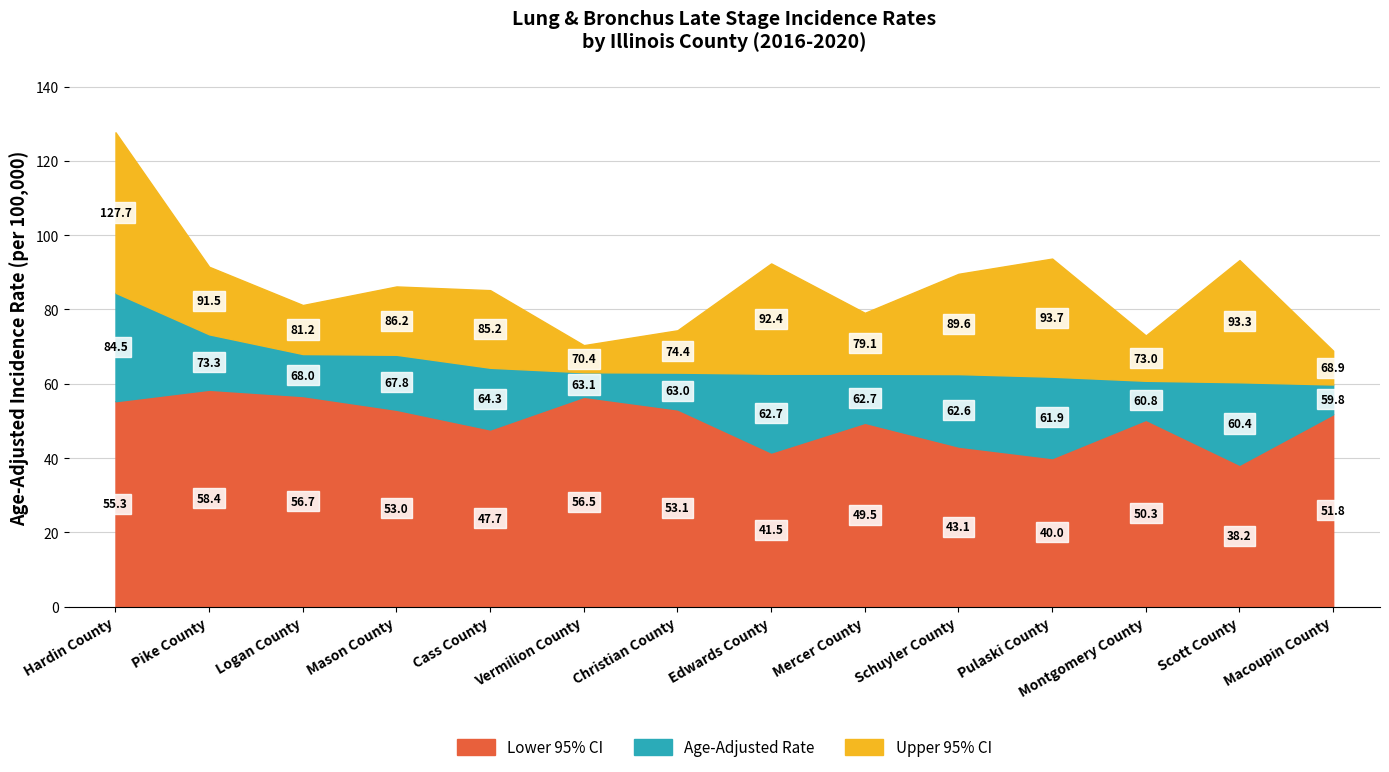

What is the label of the 11th point from the left?

Pulaski County